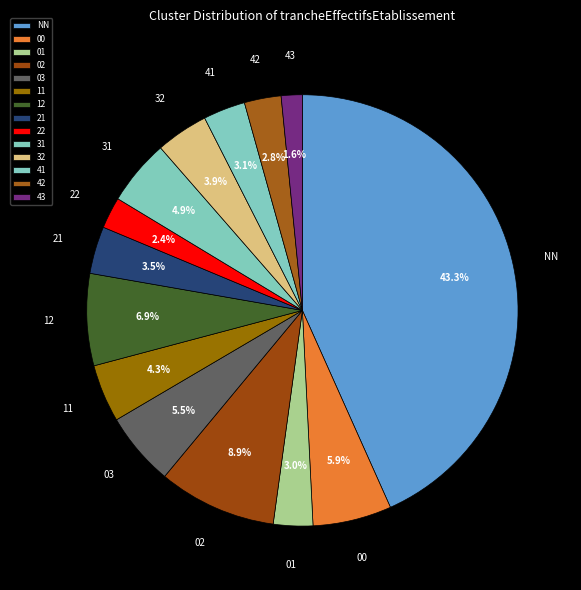

What is the smallest slice in the pie chart?

43